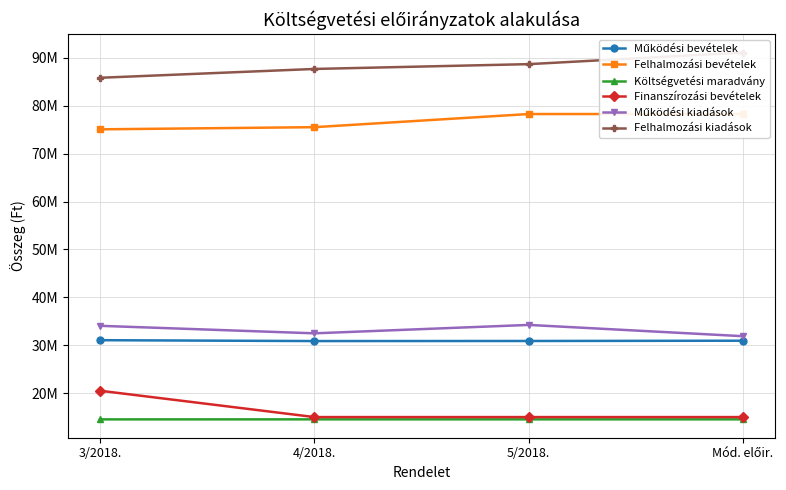

Reading left to right, transcribe all the data shown in this chart.

Működési bevételek: 3/2018.=31055373	4/2018.=30872773	5/2018.=30889024	Mód. előir.=30947718
Felhalmozási bevételek: 3/2018.=75090361	4/2018.=75540361	5/2018.=78286149	Mód. előir.=78286149
Költségvetési maradvány: 3/2018.=14518030	4/2018.=14523030	5/2018.=14523030	Mód. előir.=14523030
Finanszírozási bevételek: 3/2018.=20500000	4/2018.=15000000	5/2018.=15000000	Mód. előir.=15000000
Működési kiadások: 3/2018.=34058070	4/2018.=32488241	5/2018.=34245614	Mód. előir.=31889521
Felhalmozási kiadások: 3/2018.=85857241	4/2018.=87699470	5/2018.=88704136	Mód. előir.=91118923